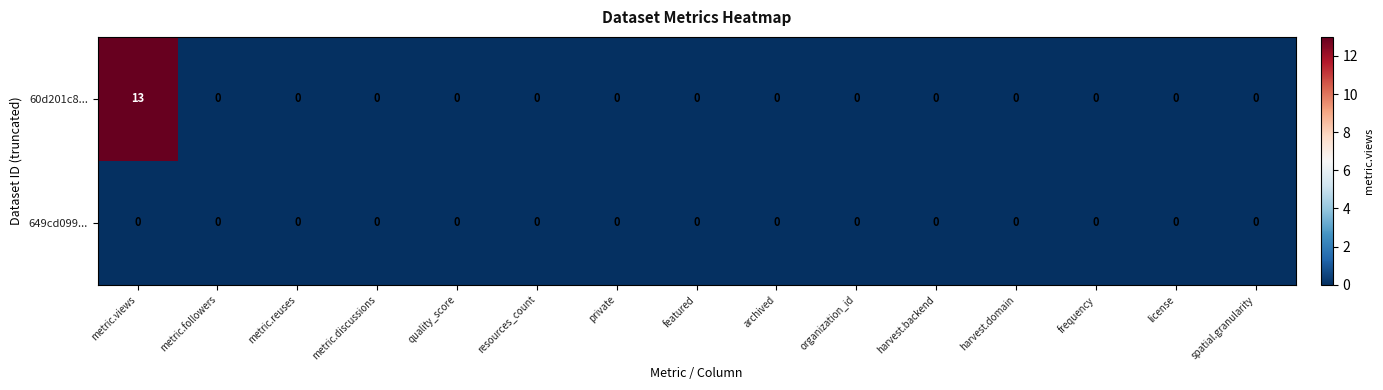

At which category is the sum across all series the highest?

metric.views